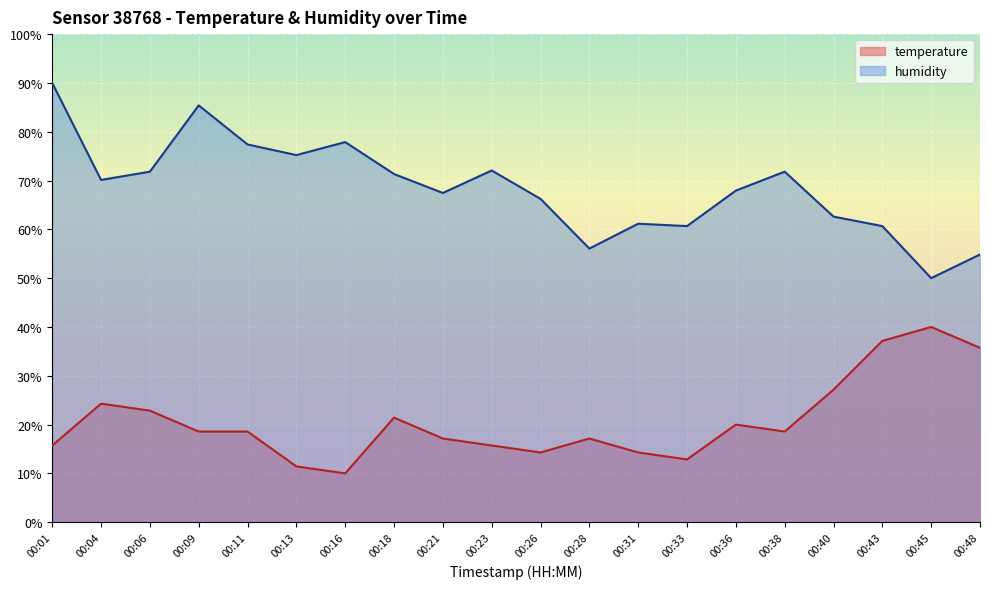

At which label does temperature first exceed 18?

00:04